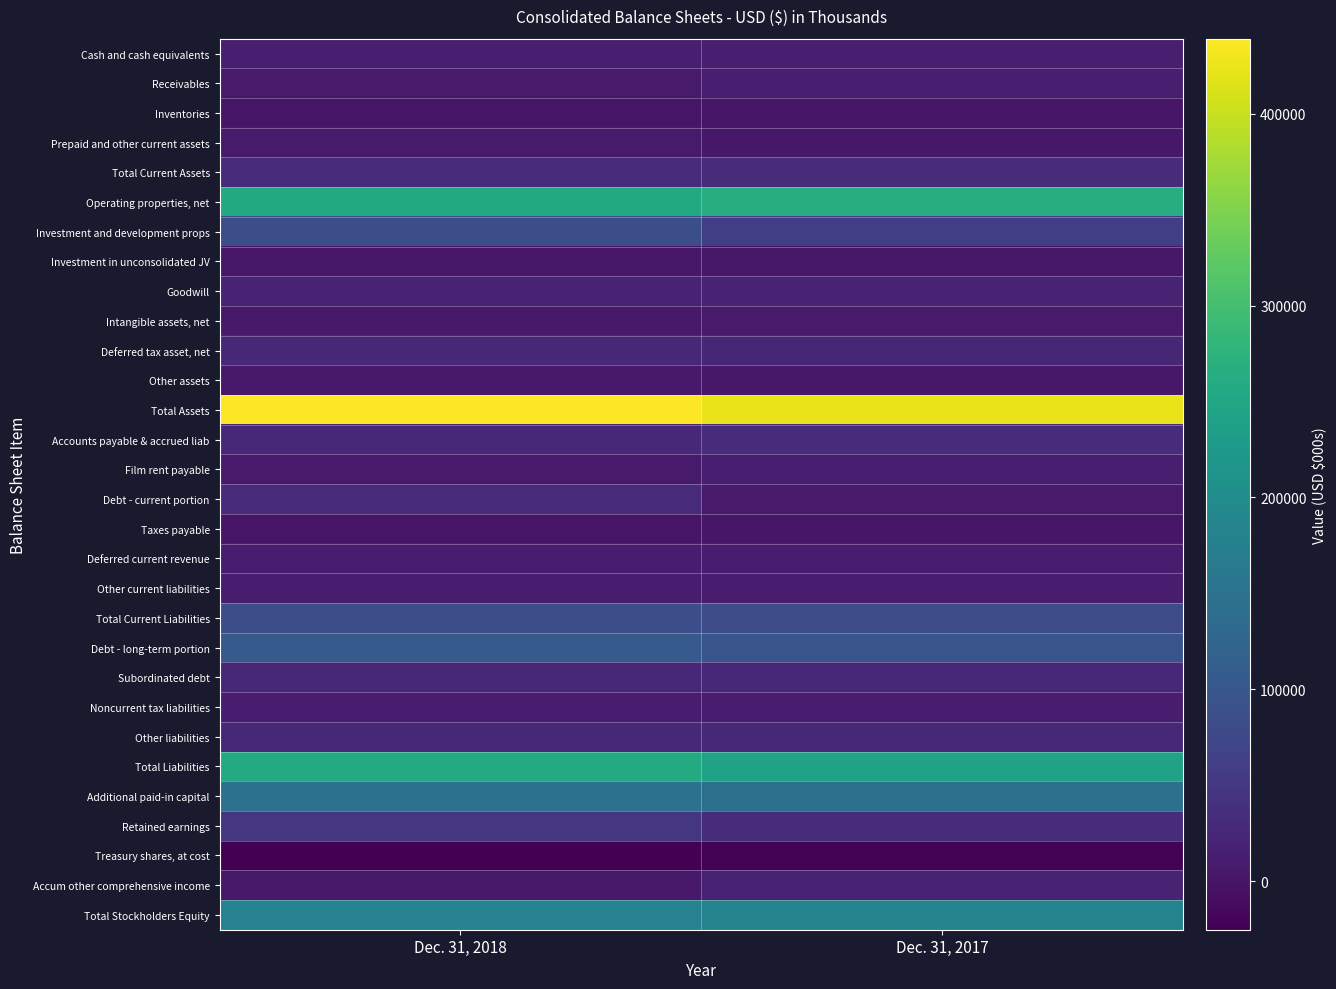

Which series has the largest total across all categories?

Total Assets